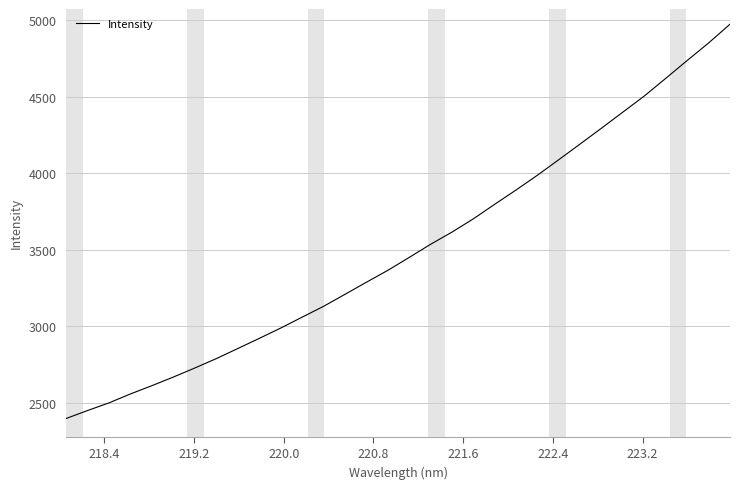

What is the maximum value shown in the chart?

4974.0